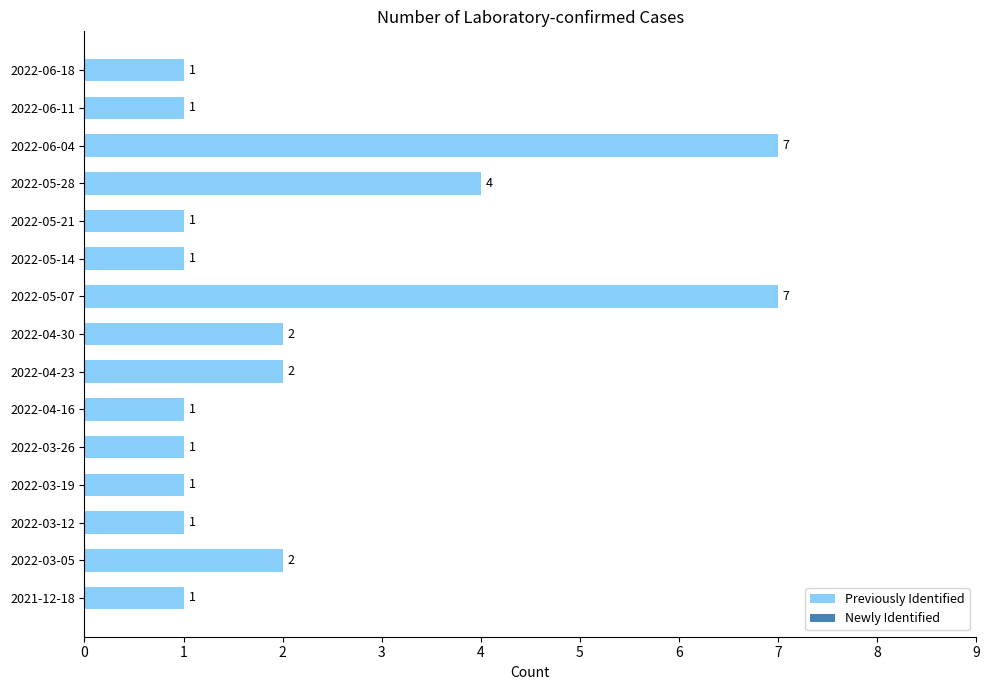

What is the maximum value shown in the chart?

7